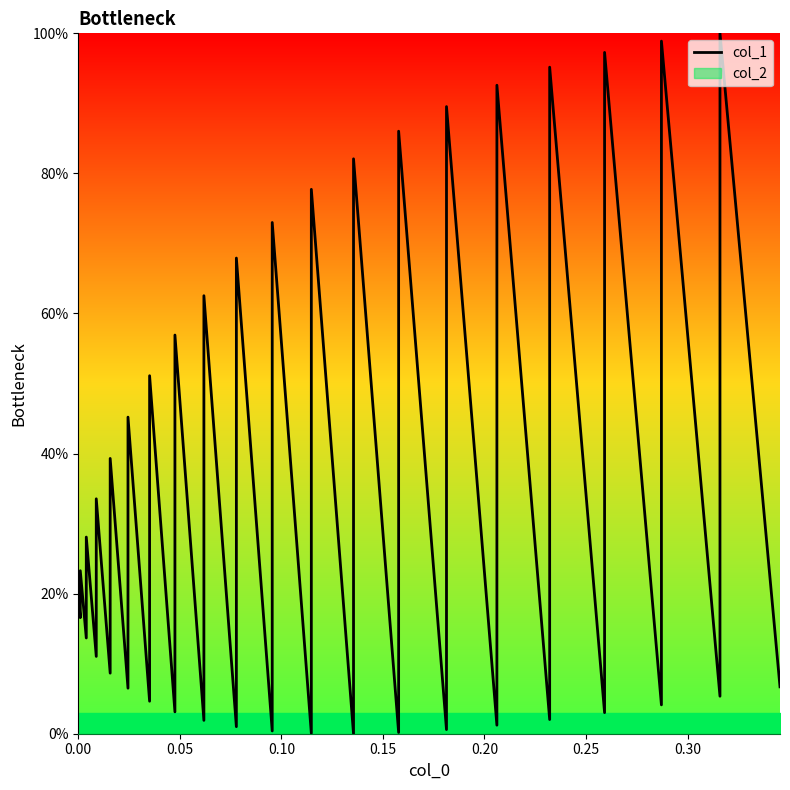

How many lines are shown in the chart?

1